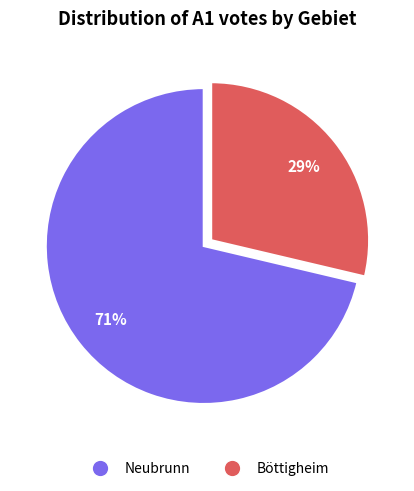

To the nearest percent, what is the average slice percentage?

50%